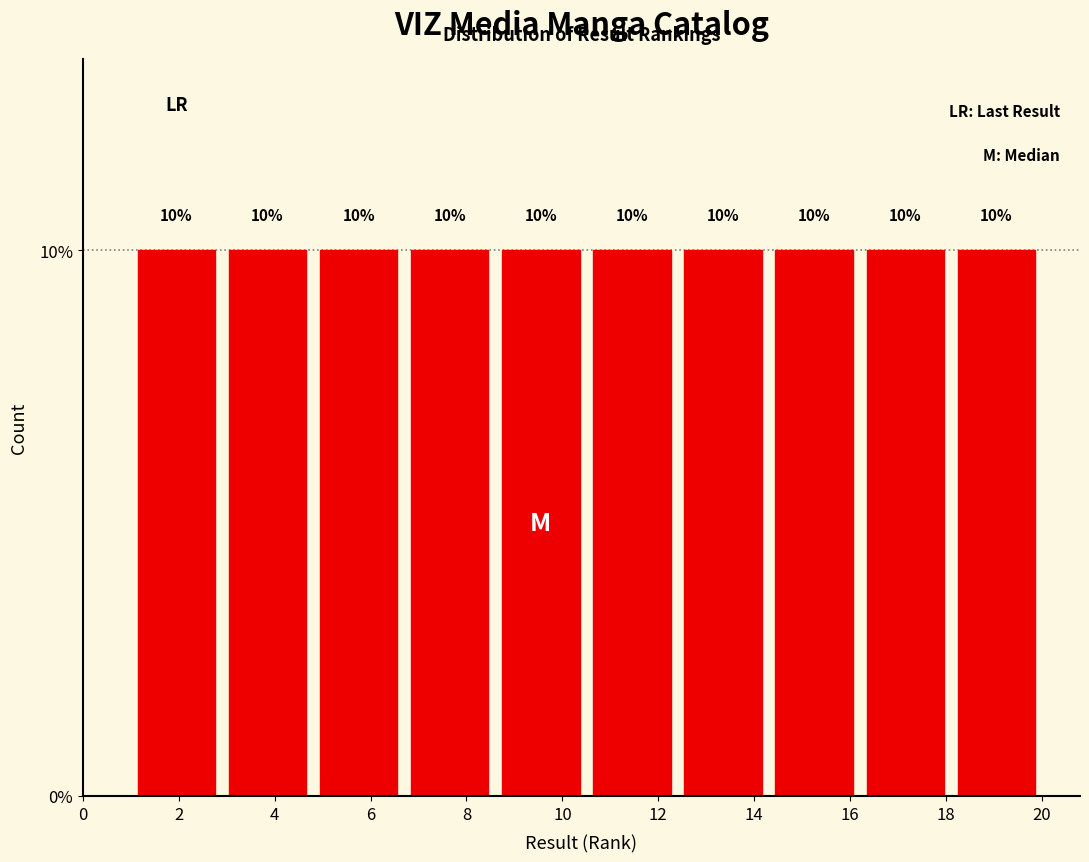

How tall is the bar that spans 12.4 to 14.3 on the x-axis? The bar edges are not printed on the chart, so give them approximately, as read against the axis.

10